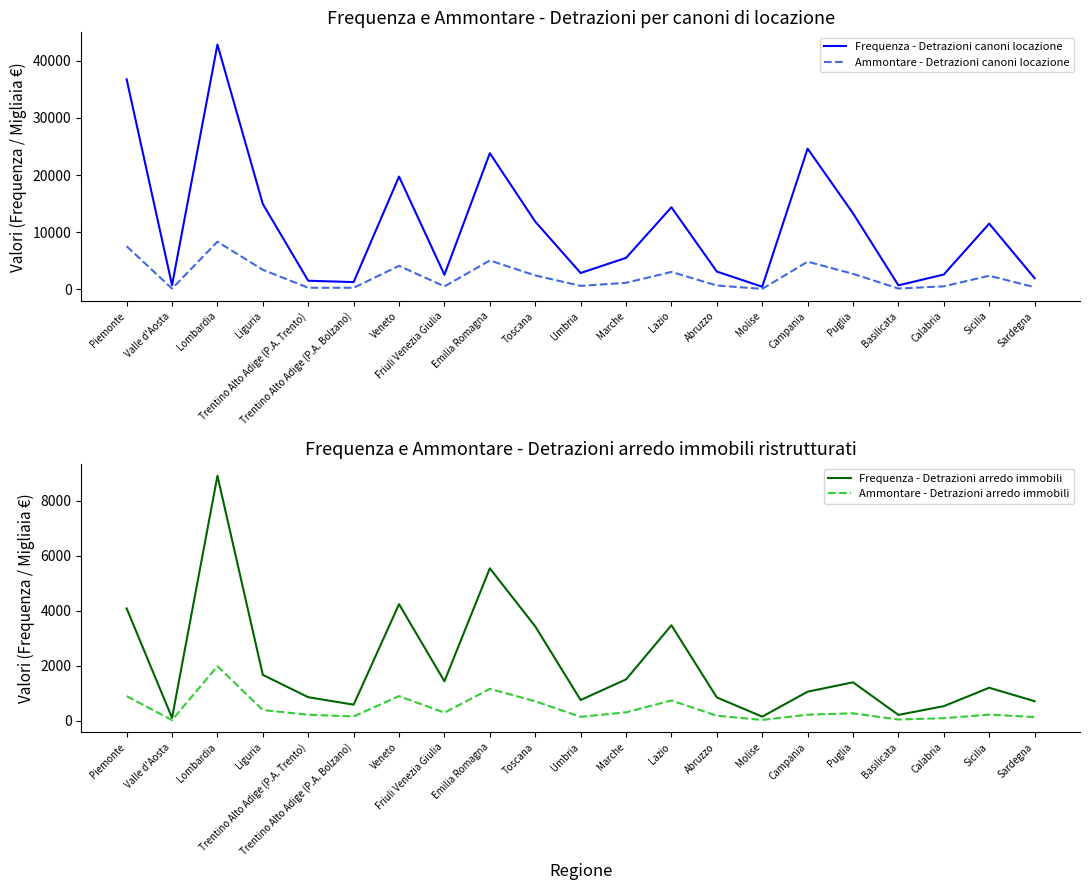

Is this an area chart (filled region under the line)?

No